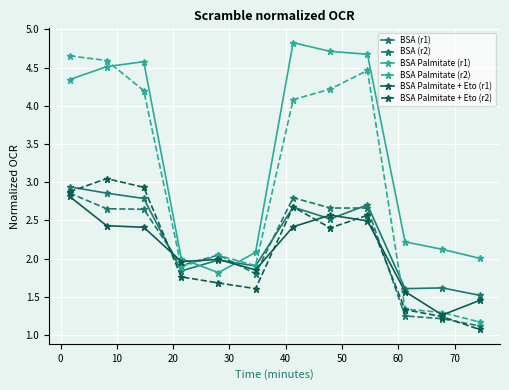

At how many categories does at least one series exceed 4?

6